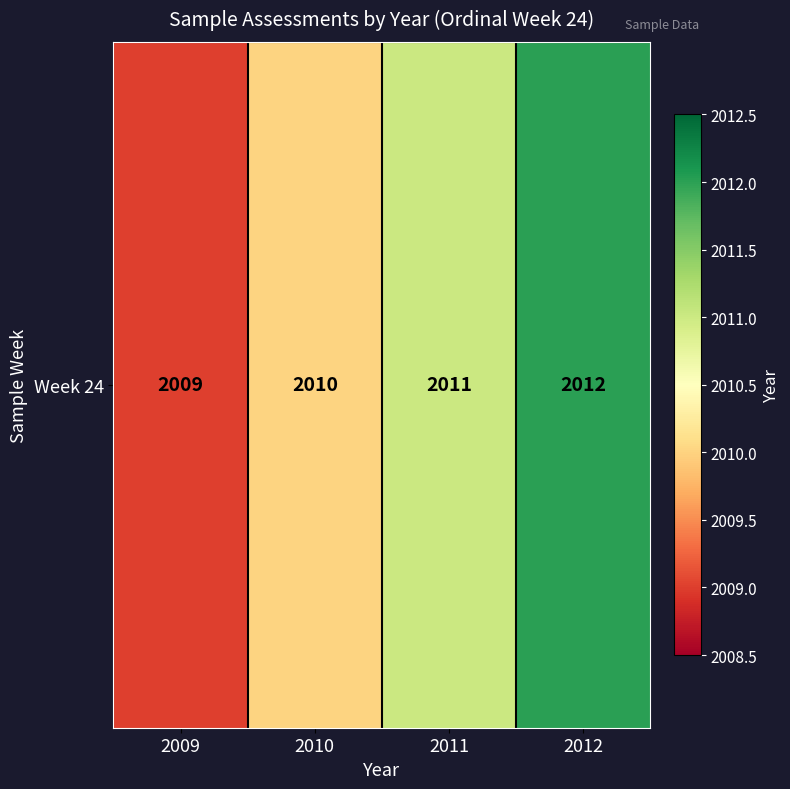

What is the smallest value displayed?

2009